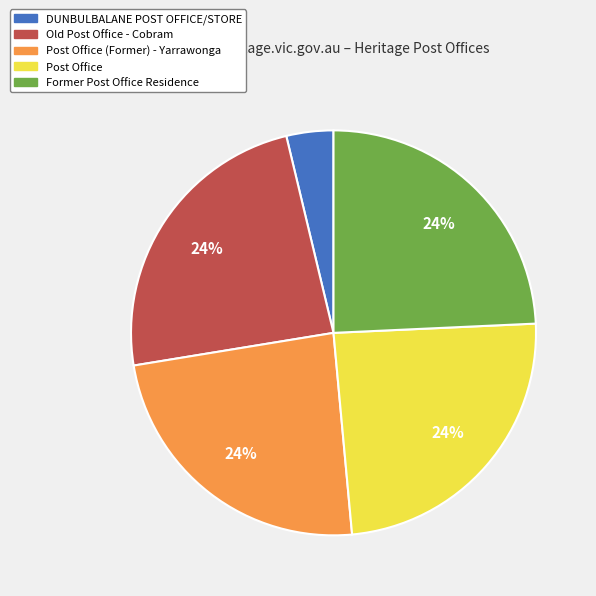

Which category has the smallest portion of the pie?

DUNBULBALANE POST OFFICE/STORE